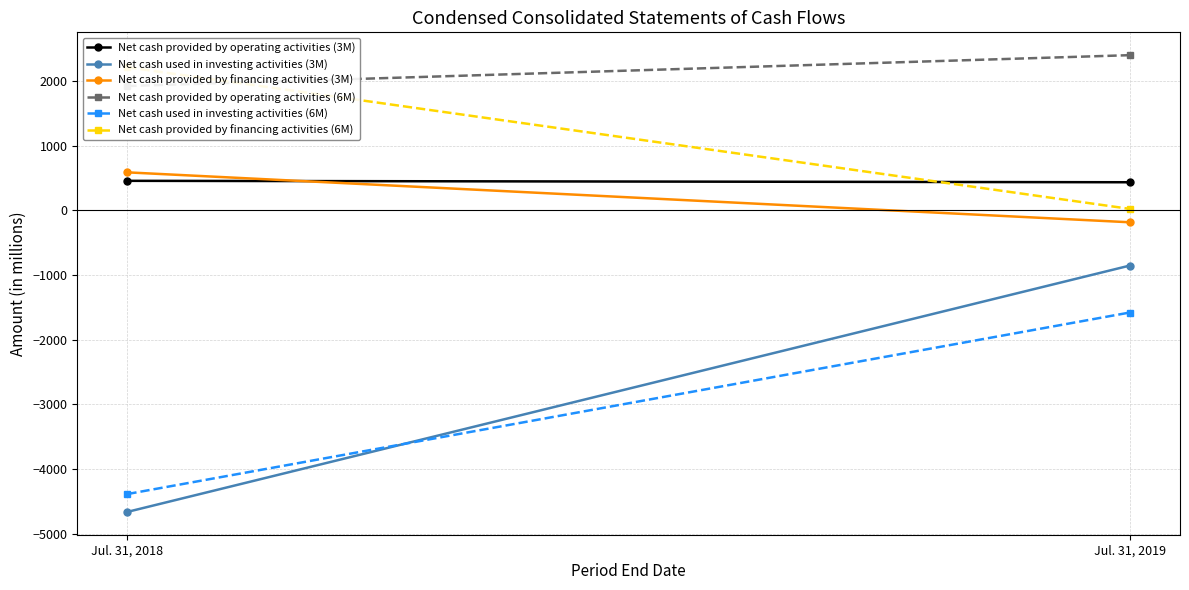

Rank the categories by Net cash provided by financing activities (3M) value from highest to lowest.

Jul. 31, 2018, Jul. 31, 2019